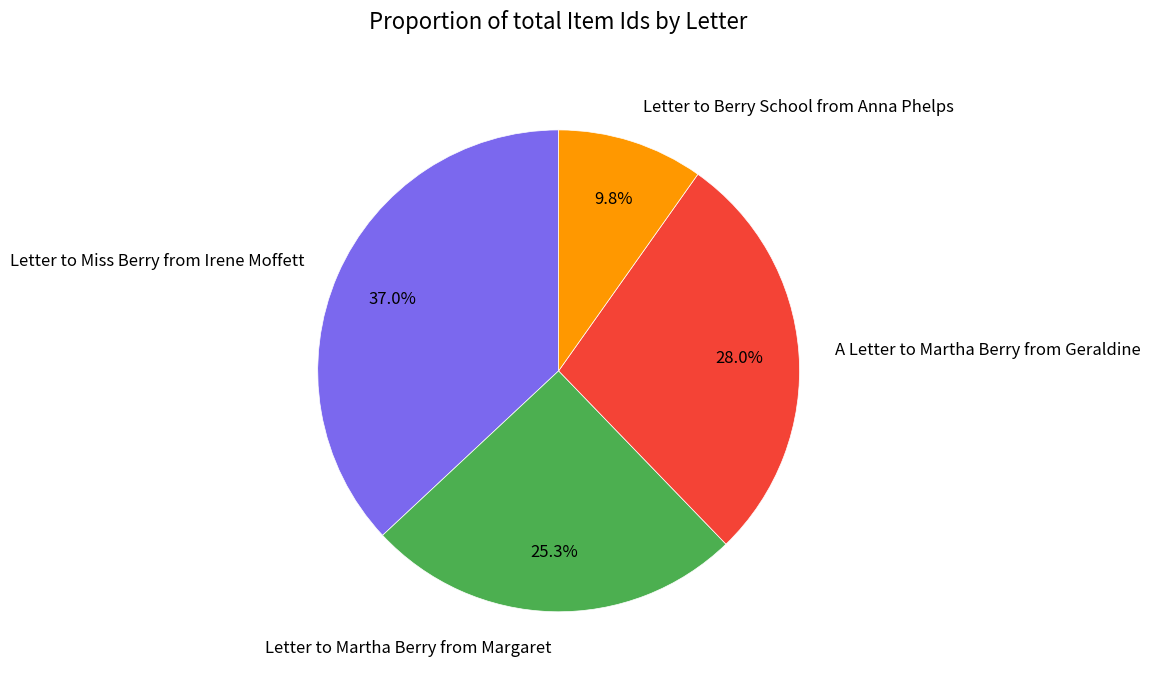

To the nearest percent, what portion does Letter to Miss Berry from Irene Moffett represent?

37%